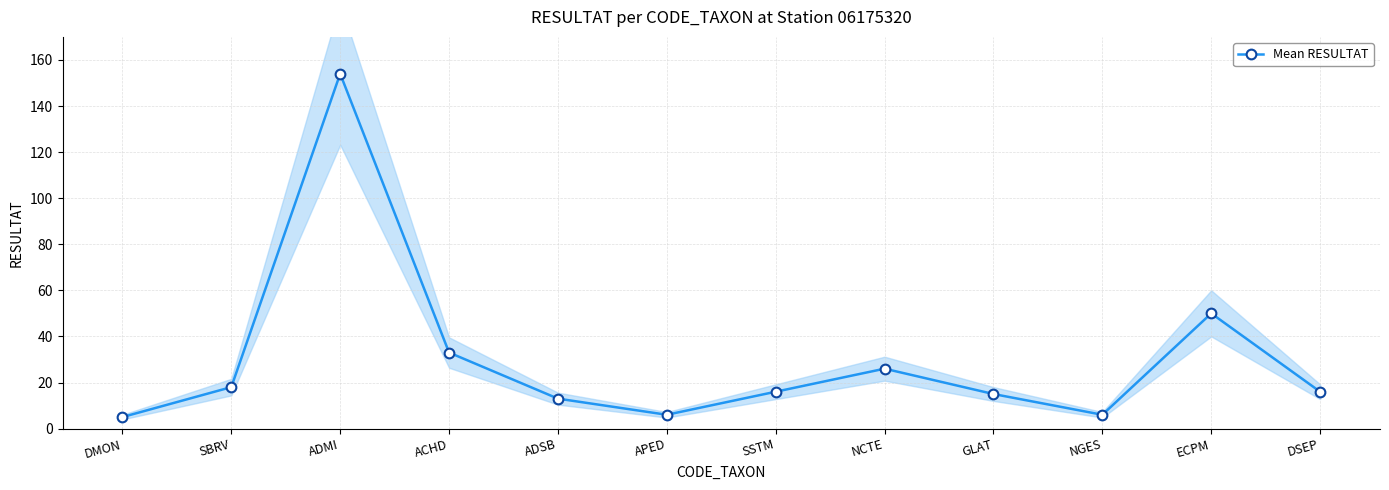

Where is the first local minimum?

APED